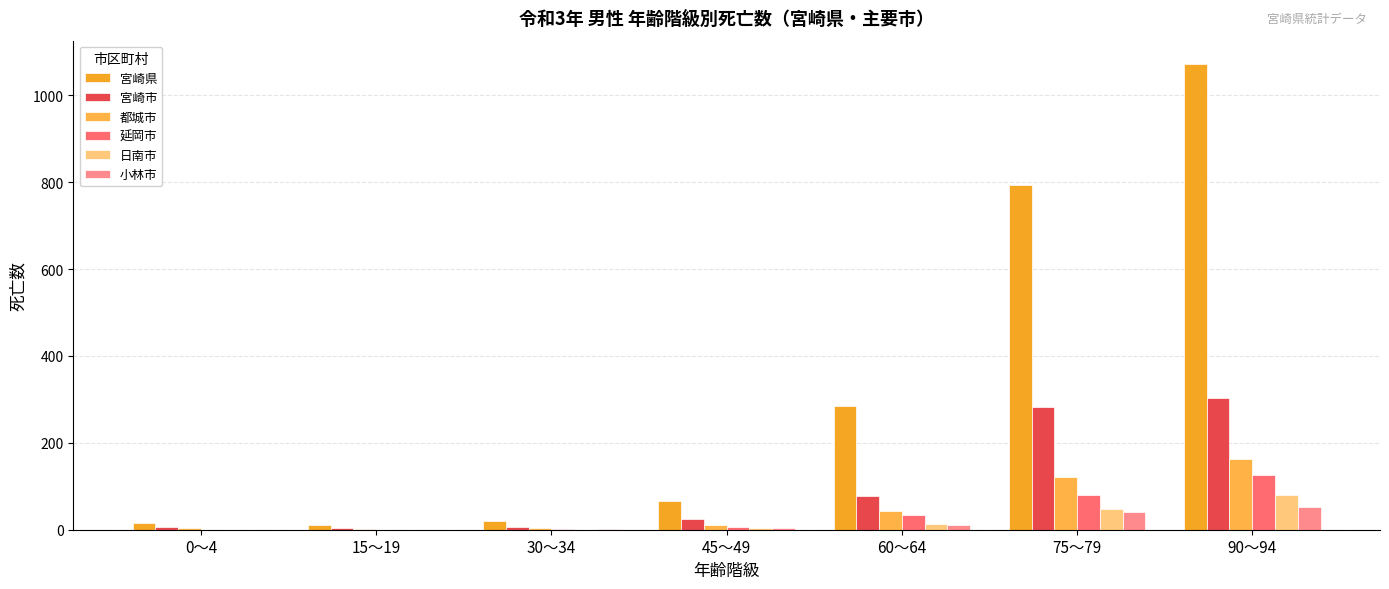

How many groups of bars are there?

7